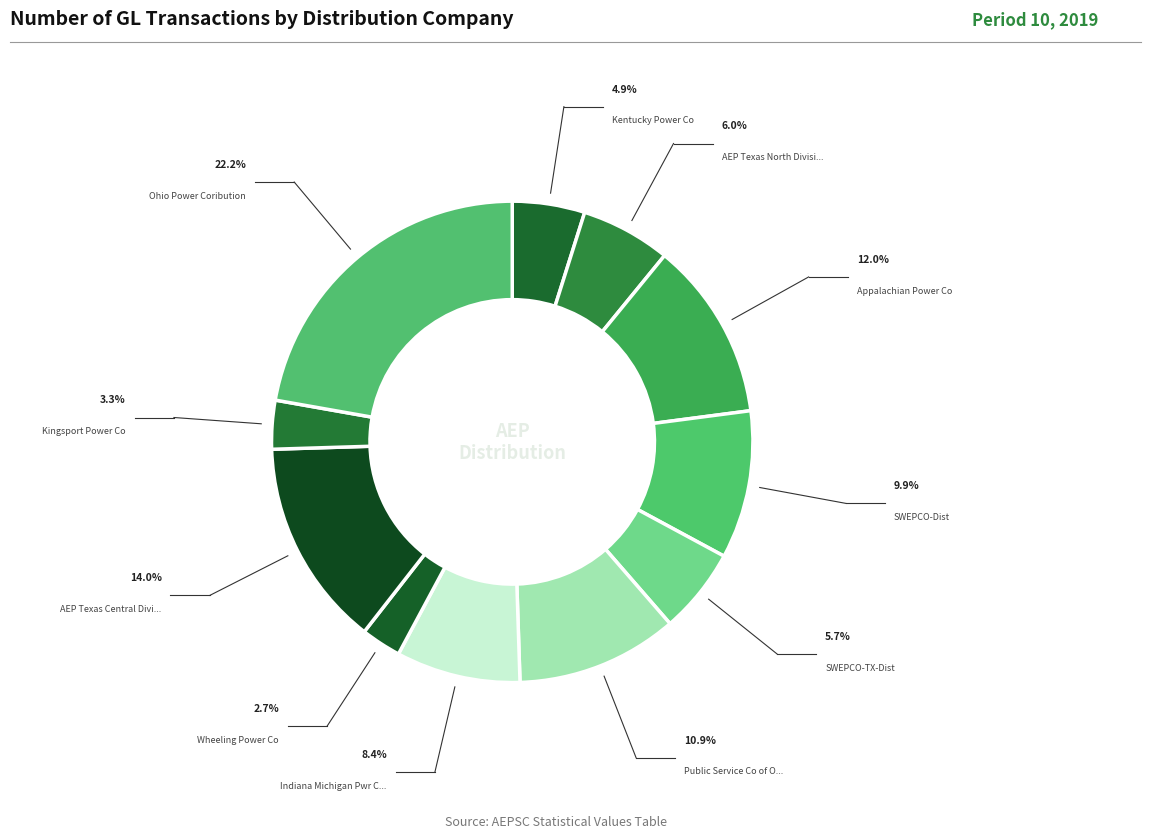

How many segments does this pie chart have?

11